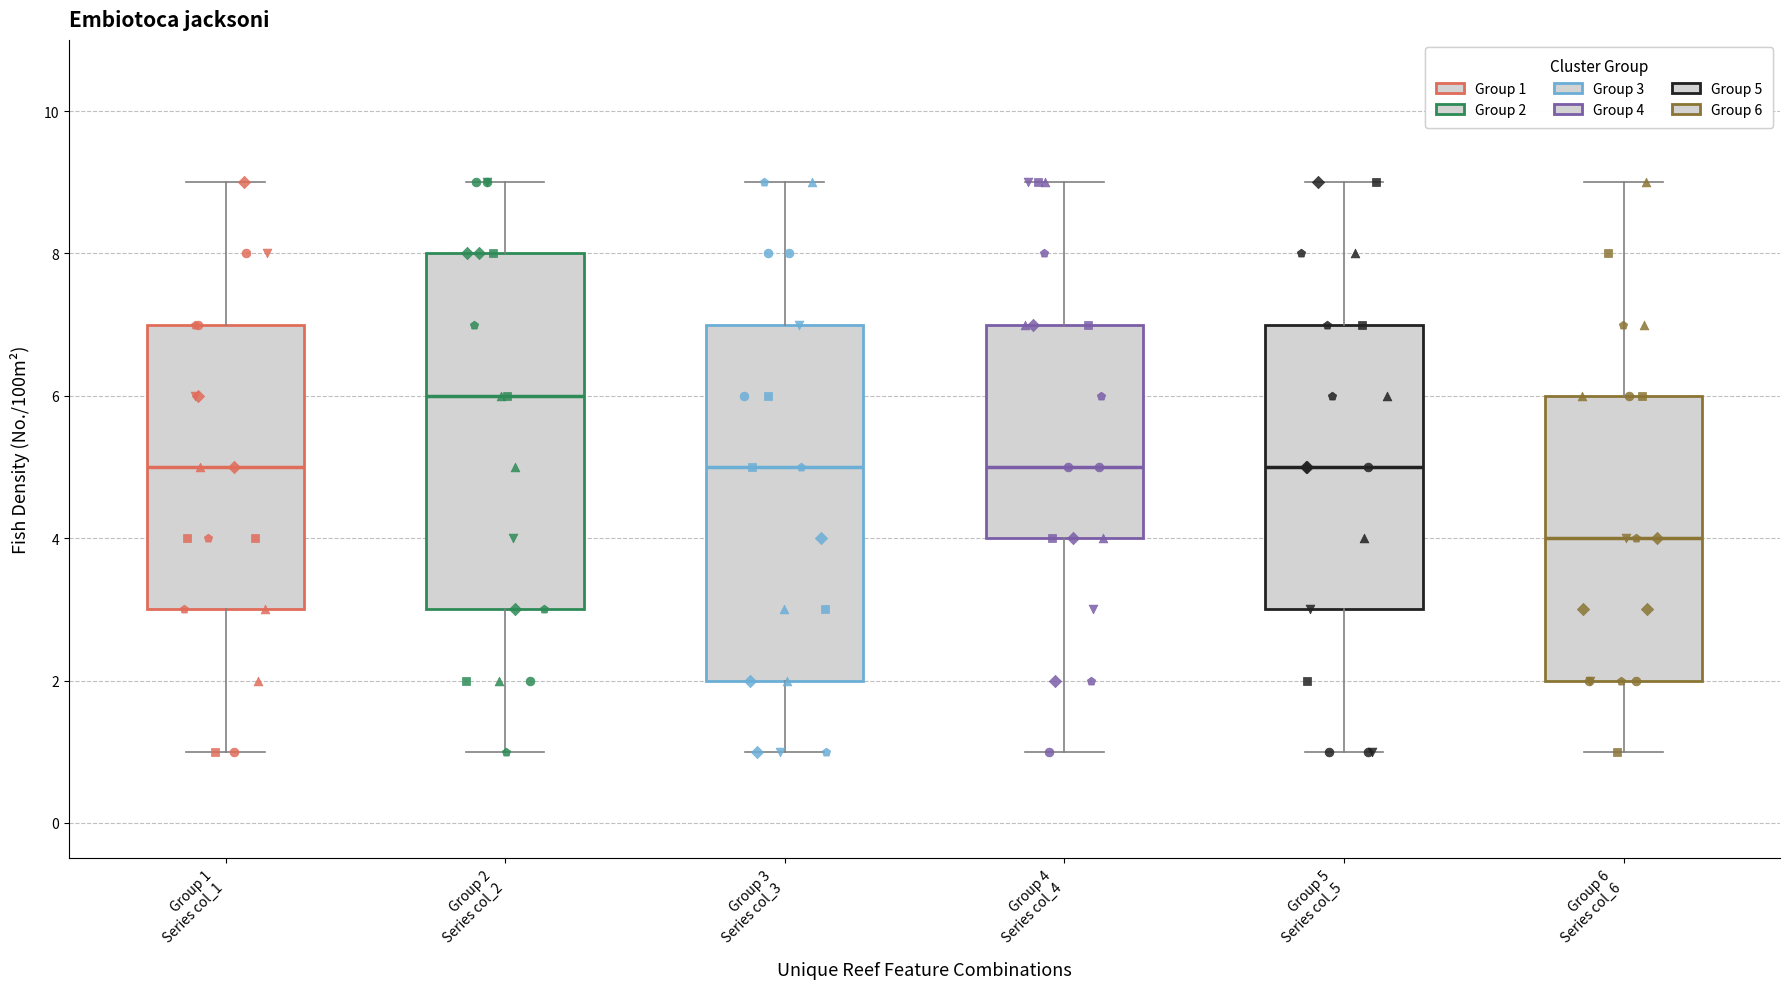

Where does the lower whisker of the box for Group 6 Series col_6 end on the y-axis? The values are not printed on the chart, so give them approximately, as read against the axis.

1